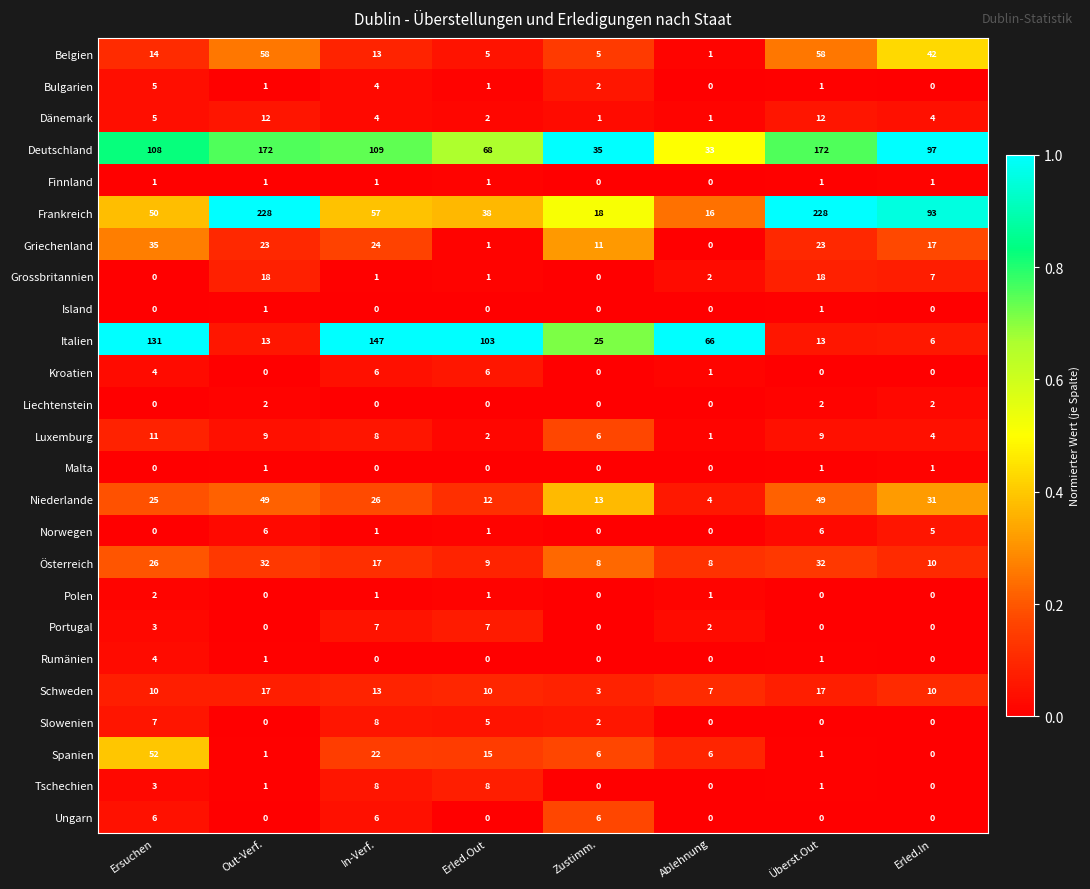

Read the Spanien value at Erled.Out, to the nearest 5.

15